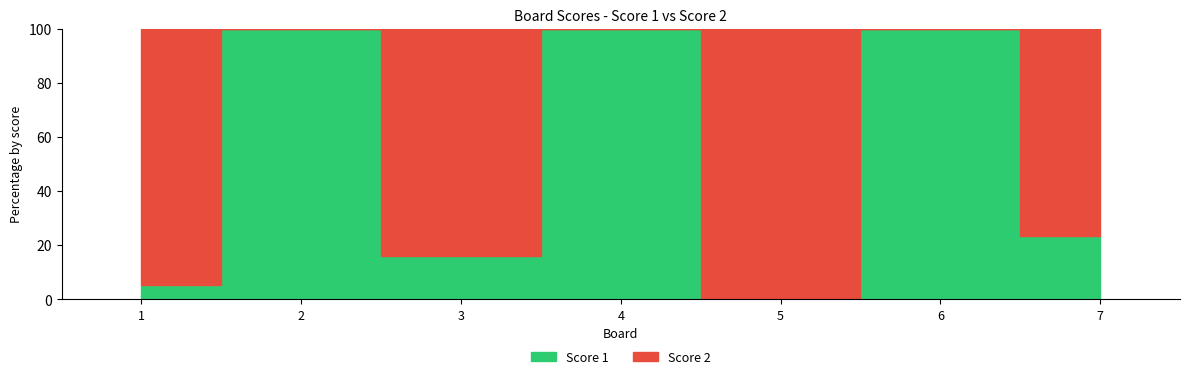

Is it true that Score 2 equals 13 at 7?

True